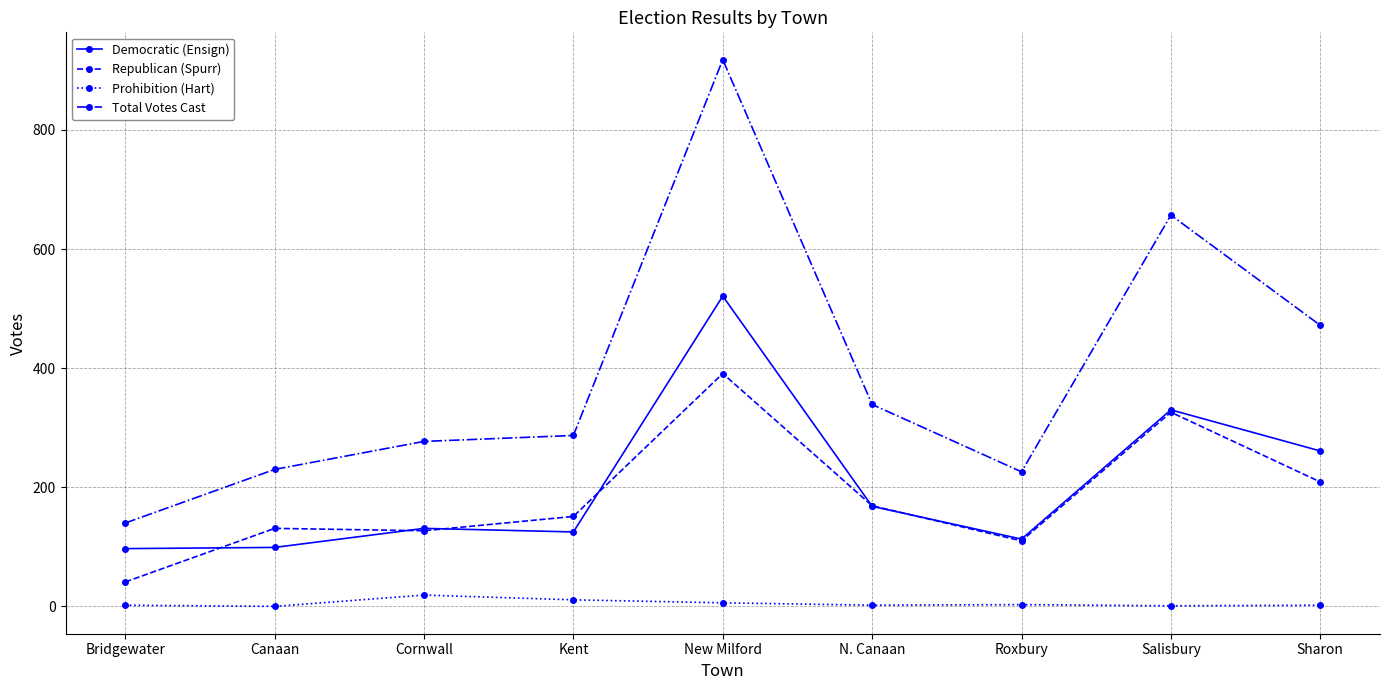

List the series in order of their peak value, lowest first.

Prohibition (Hart), Republican (Spurr), Democratic (Ensign), Total Votes Cast